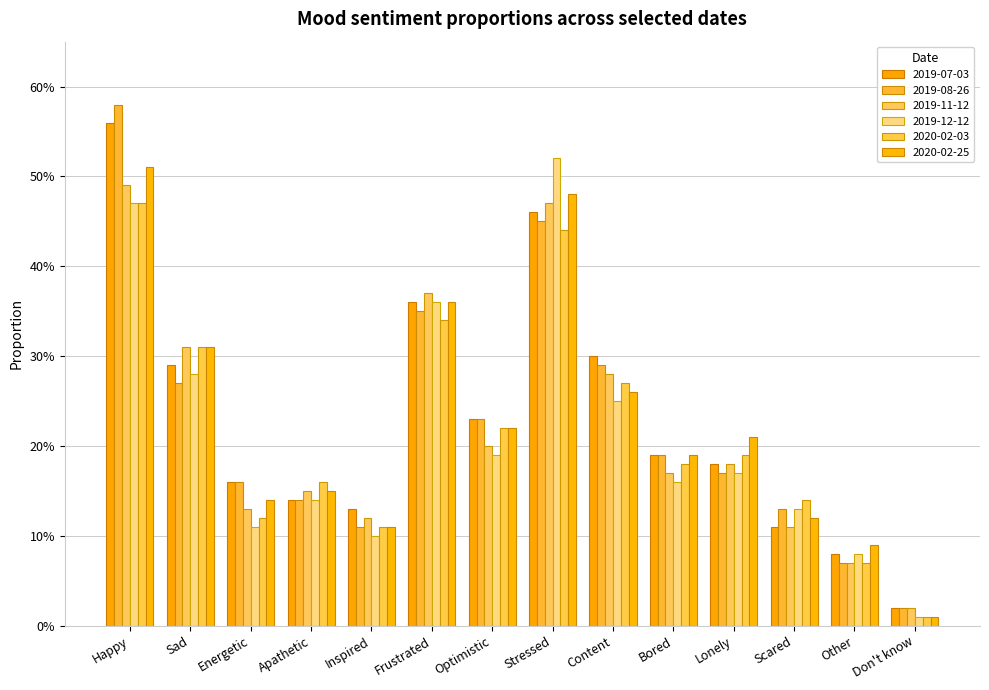

What is the maximum value shown in the chart?

0.6